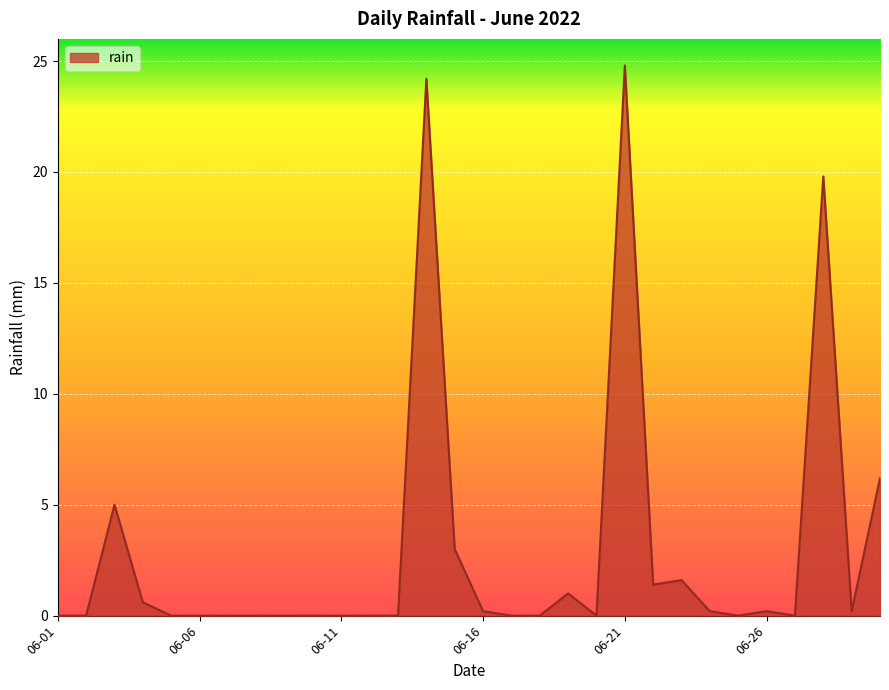

What is the maximum value shown in the chart?

24.8